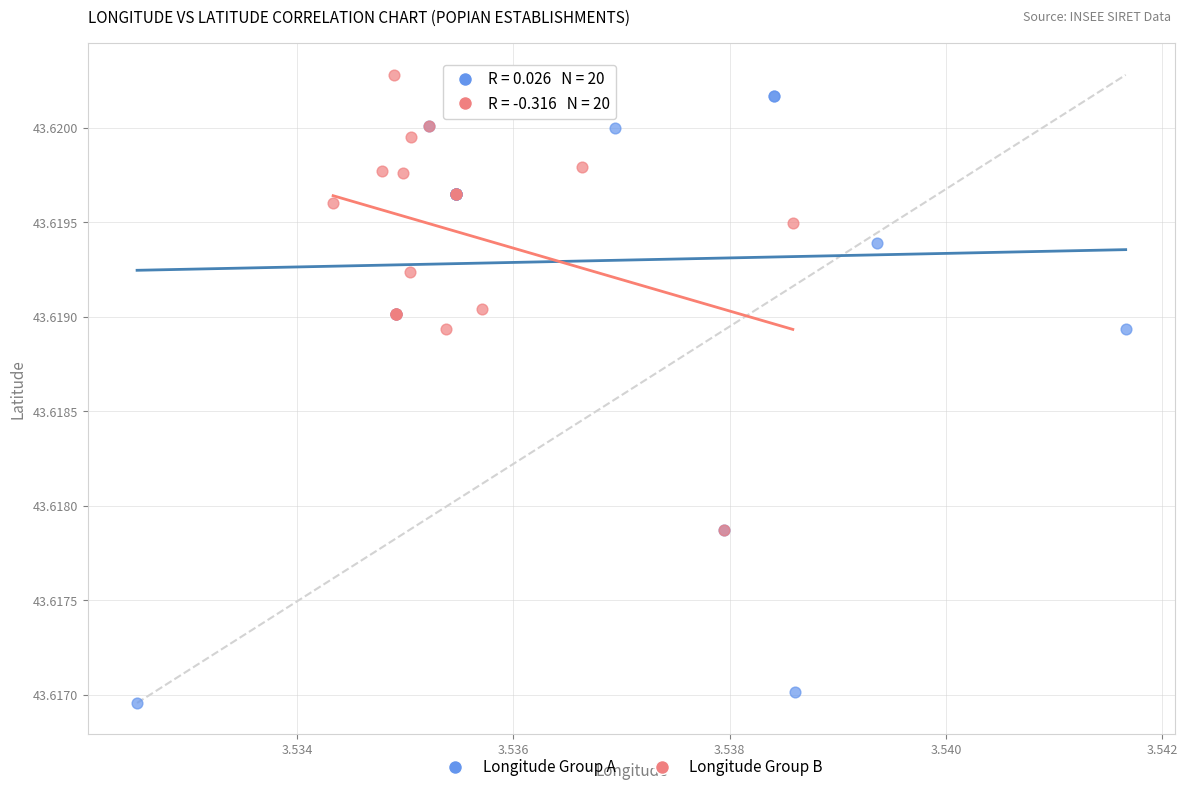

Which series has the largest Y range (max minus min)?

Longitude Group A